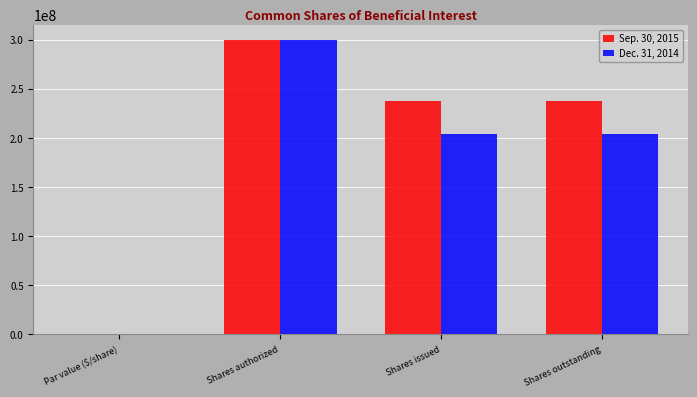

What is the sum of all Sep. 30, 2015 values?

774943118.0